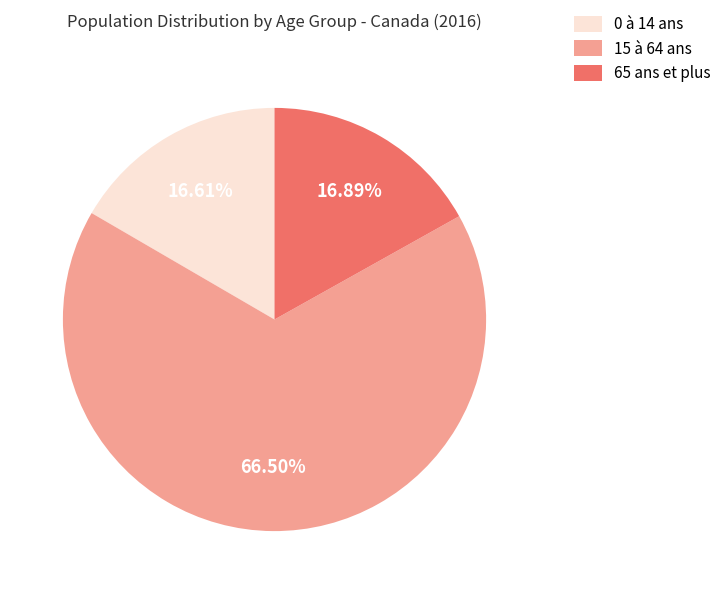

Is there any slice that represents more than half of the pie?

Yes